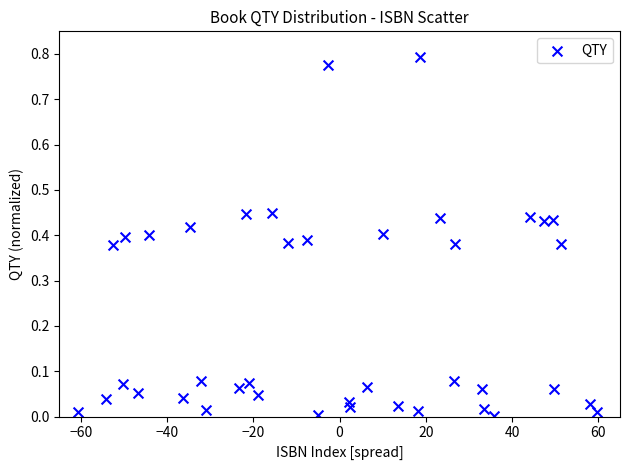

What is the range of X values (max minus min)?

120.4